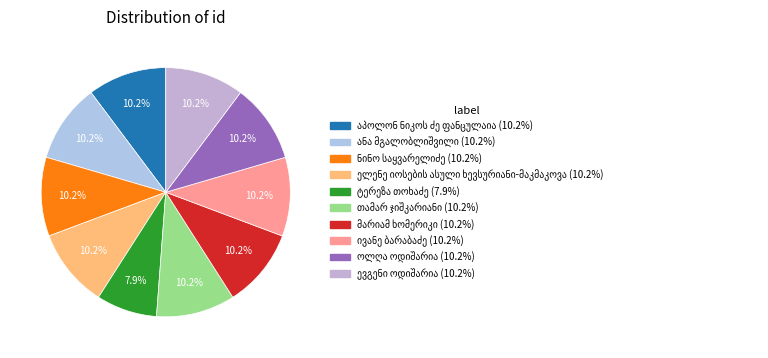

Rank the categories by value from lowest to highest.

ტერეზა თოხაძე, ელენე იოსების ასული ხევსურიანი-მაკმაკოვა, ნინო საყვარელიძე, ევგენი ოდიშარია, ანა მგალობლიშვილი, აპოლონ ნიკოს ძე ფანცულაია, თამარ ჯიშკარიანი, მარიამ ხომერიკი, ივანე ბარაბაძე, ოლღა ოდიშარია